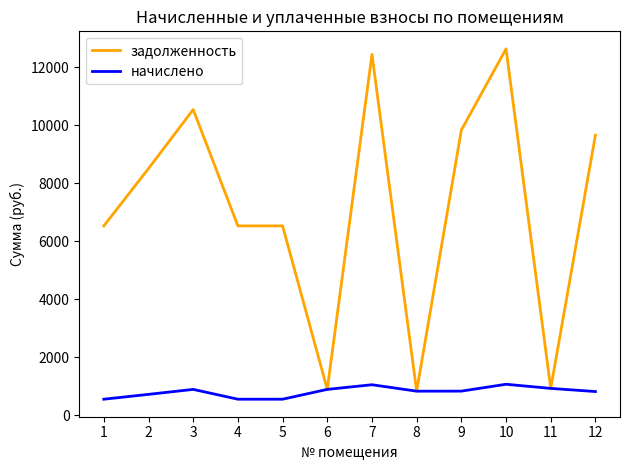

True or false: начислено has more than 0 interior local peaks.

True